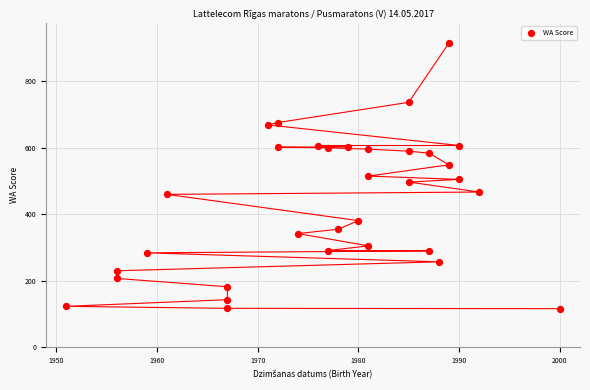

What is the range of X values (max minus min)?

49